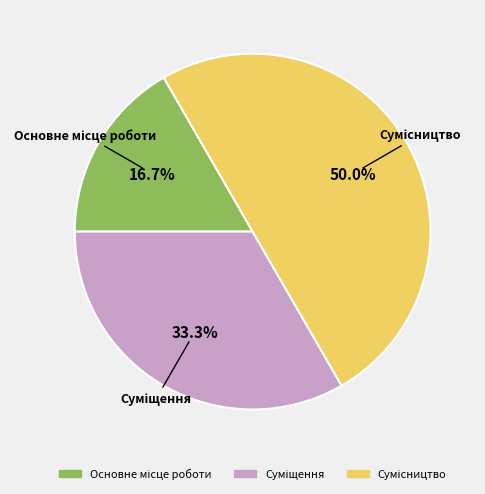

How many segments does this pie chart have?

3